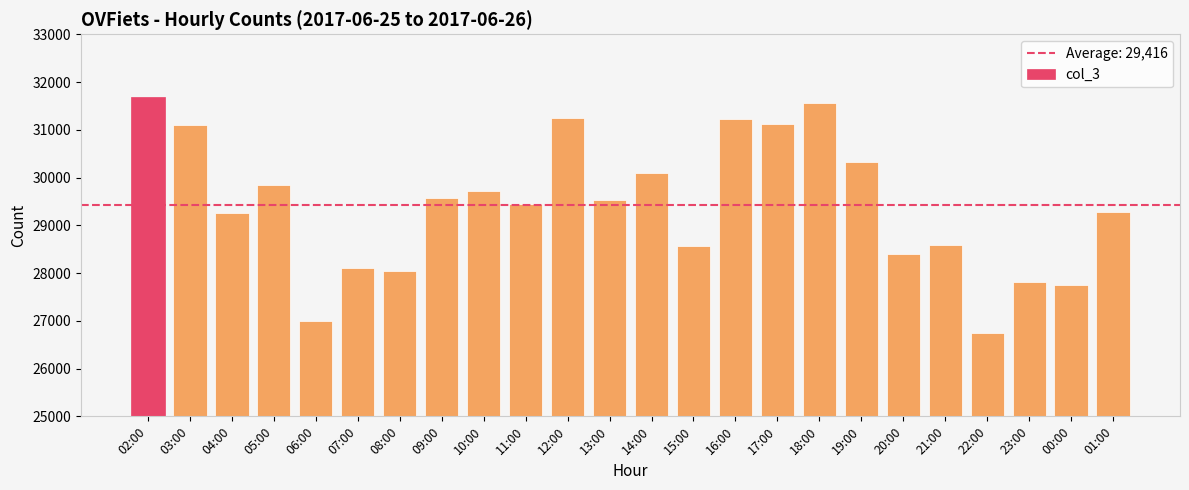

True or false: the data shows 30320 at 19:00.

True